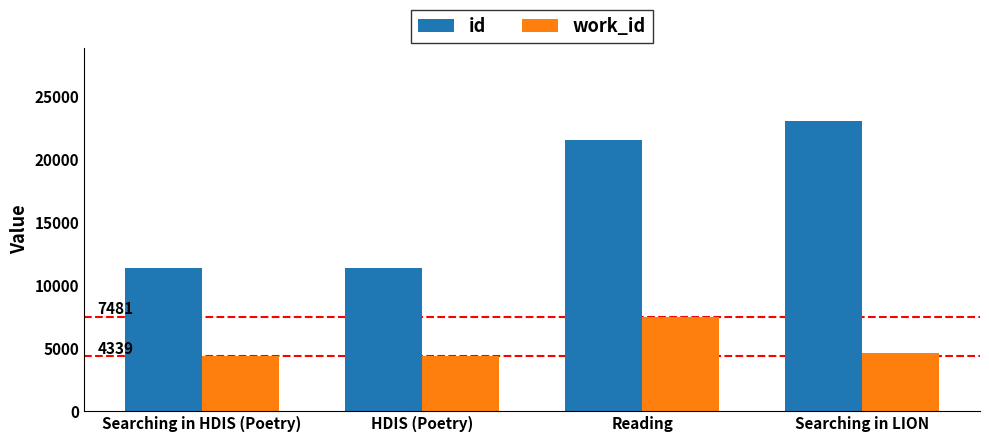

What is the spread (max minus min) of values at Searching in LION?

18477